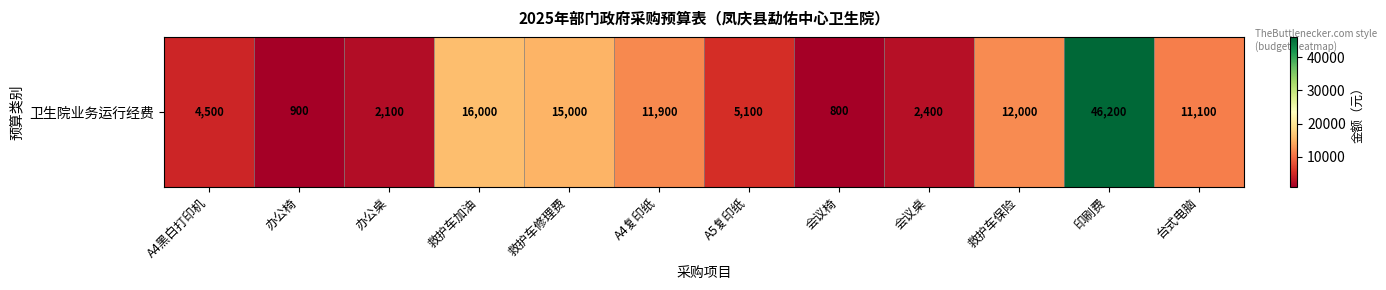

List the labels in order of value, smallest first.

会议椅, 办公椅, 办公桌, 会议桌, A4黑白打印机, A5复印纸, 台式电脑, A4复印纸, 救护车保险, 救护车修理费, 救护车加油, 印刷费